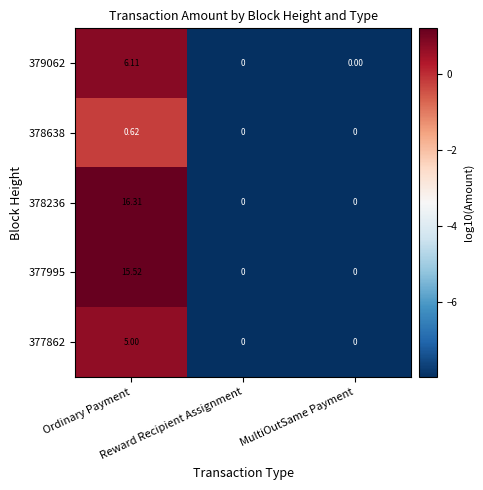

How many categories are shown in the chart?

3